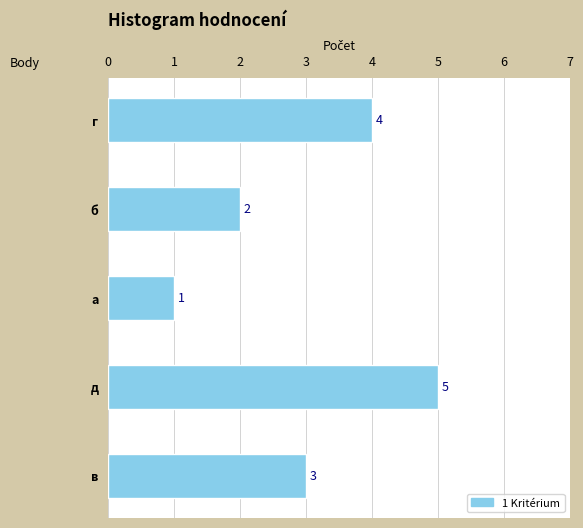

What is the maximum value shown in the chart?

5